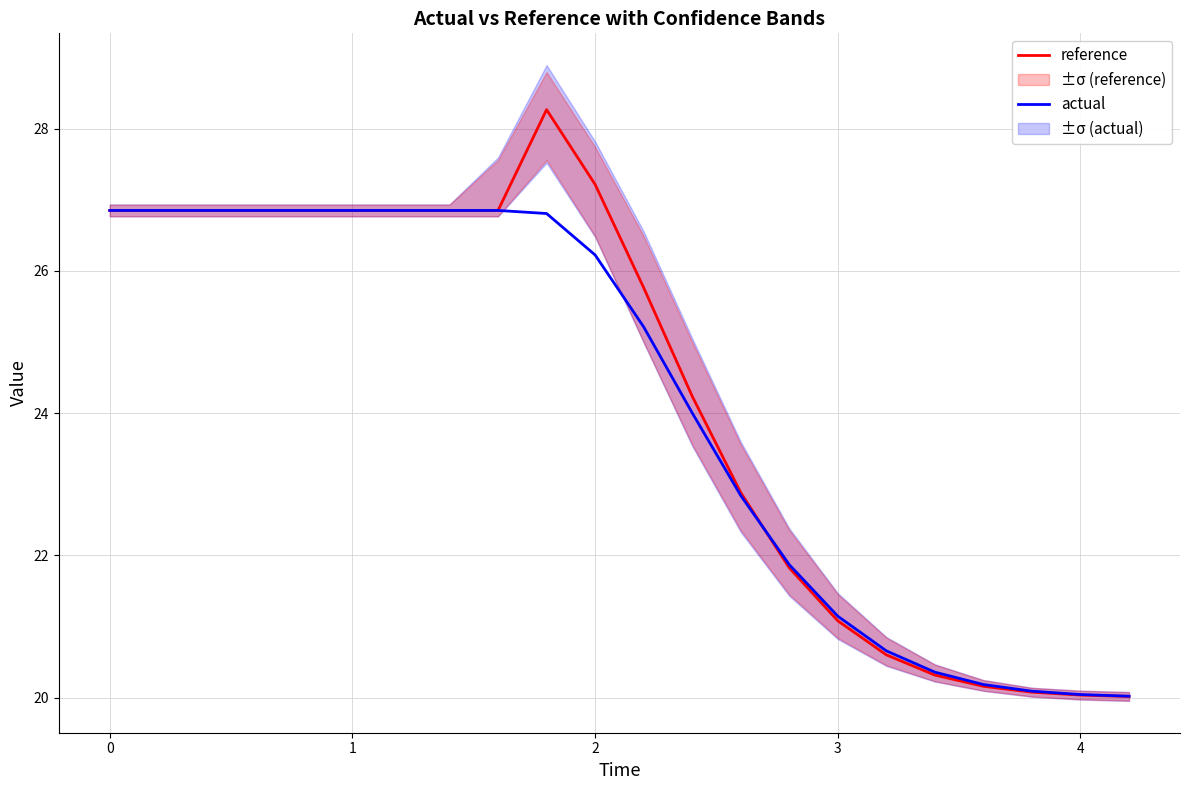

How many lines are shown in the chart?

2